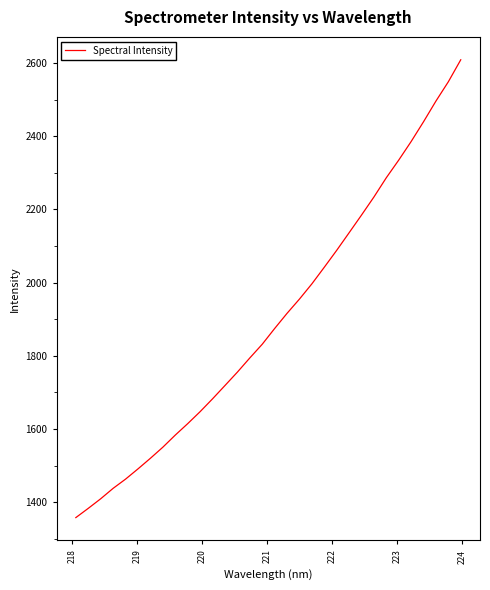

What is the difference between the maximum and minimum values?

1250.9